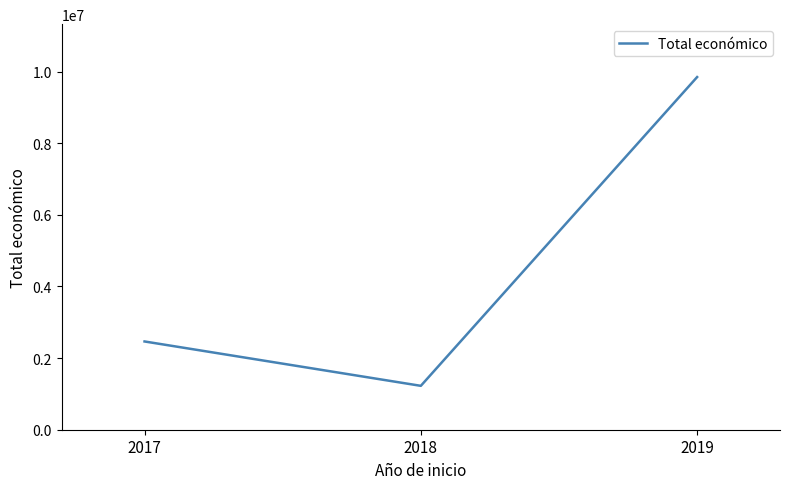

At which label is the value closest to 5536742?

2017